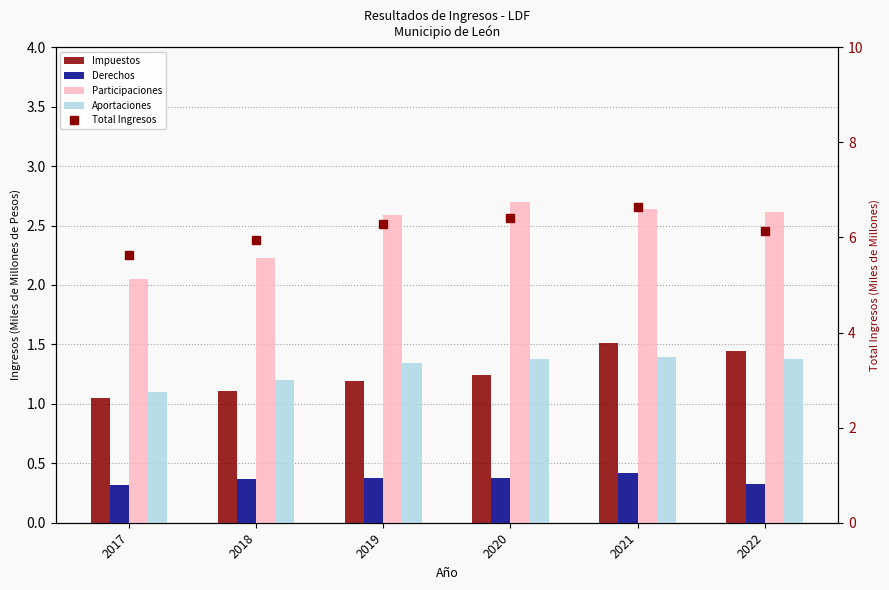

What is the total value across all series at 2018?

10.8